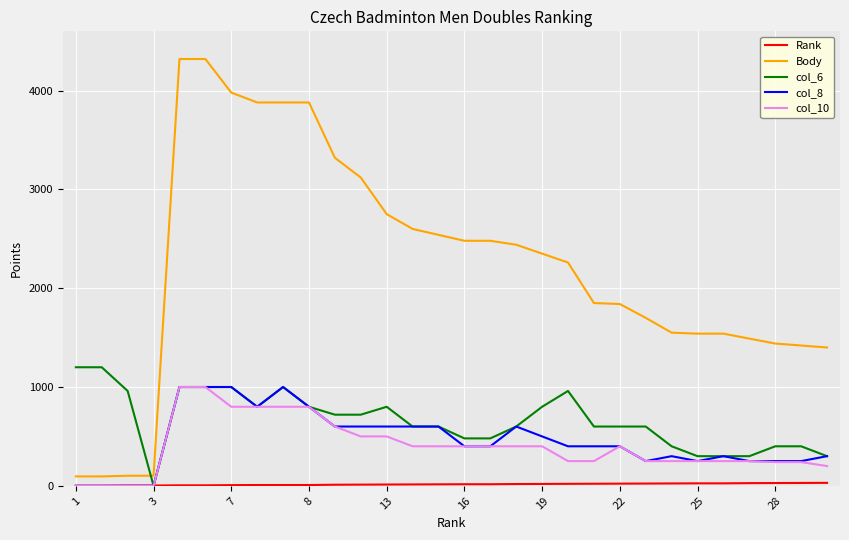

Which series has the largest range (max minus min)?

Body